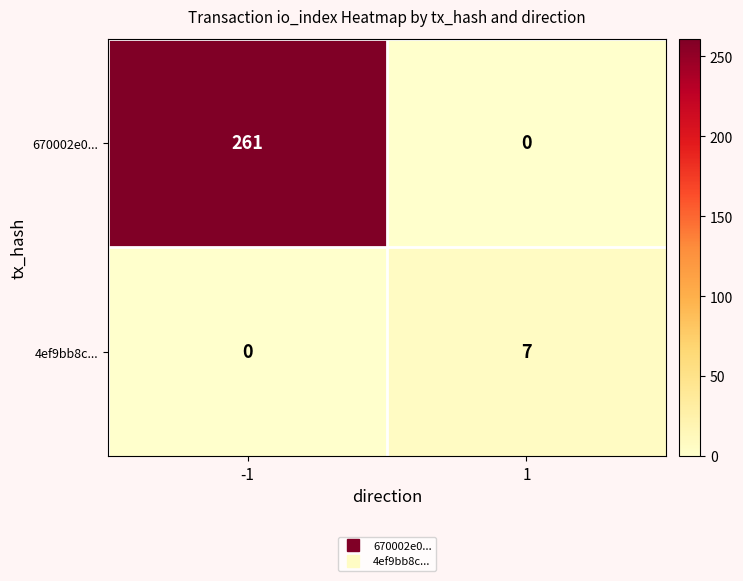

Rank the series by their maximum value, from highest to lowest.

670002e0..., 4ef9bb8c...